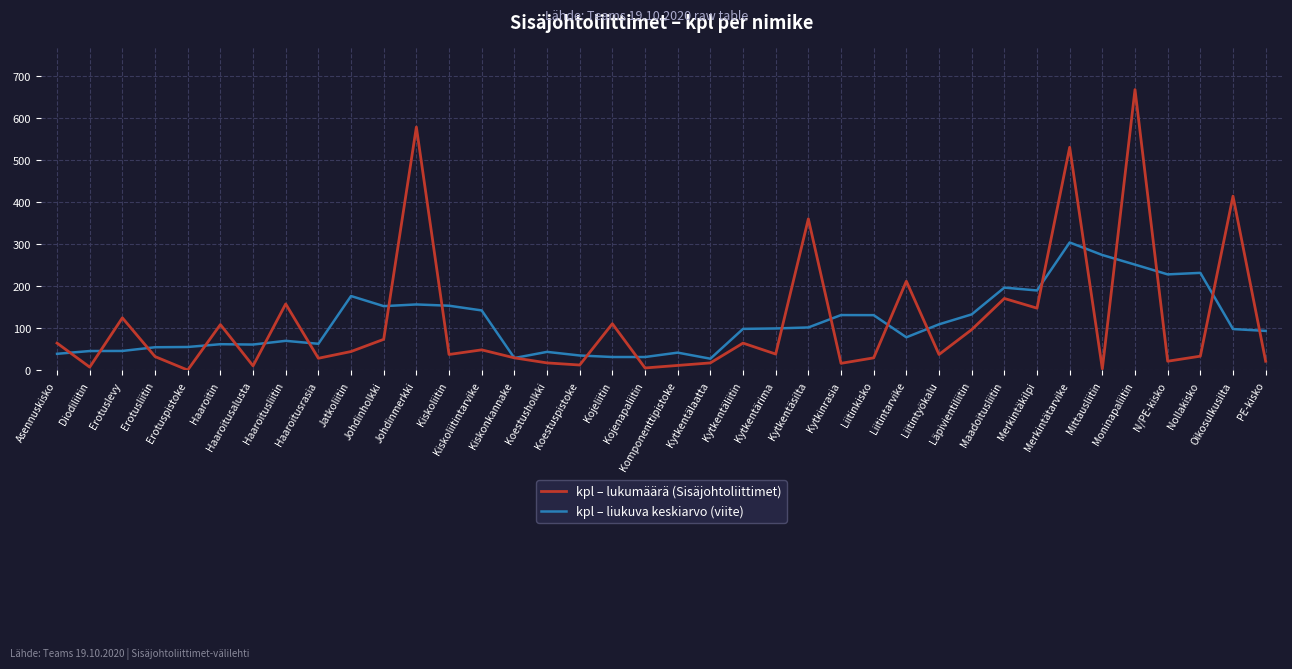

At which category is the sum across all series the highest?

Moninapaliitin